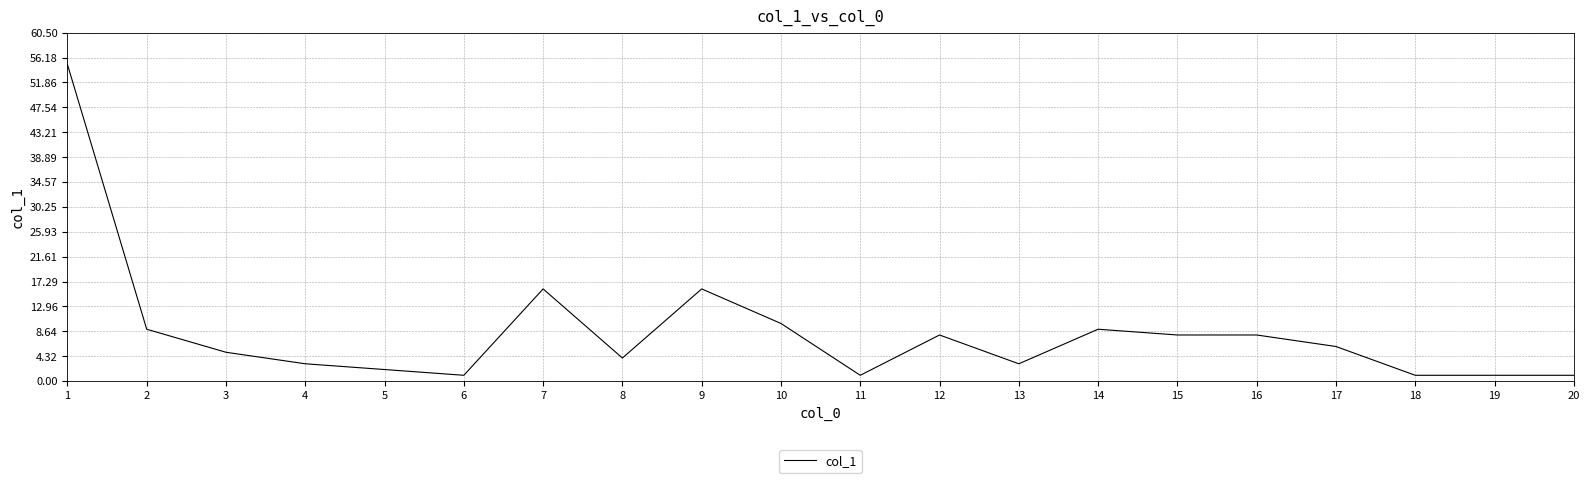

What is the smallest value displayed?

1